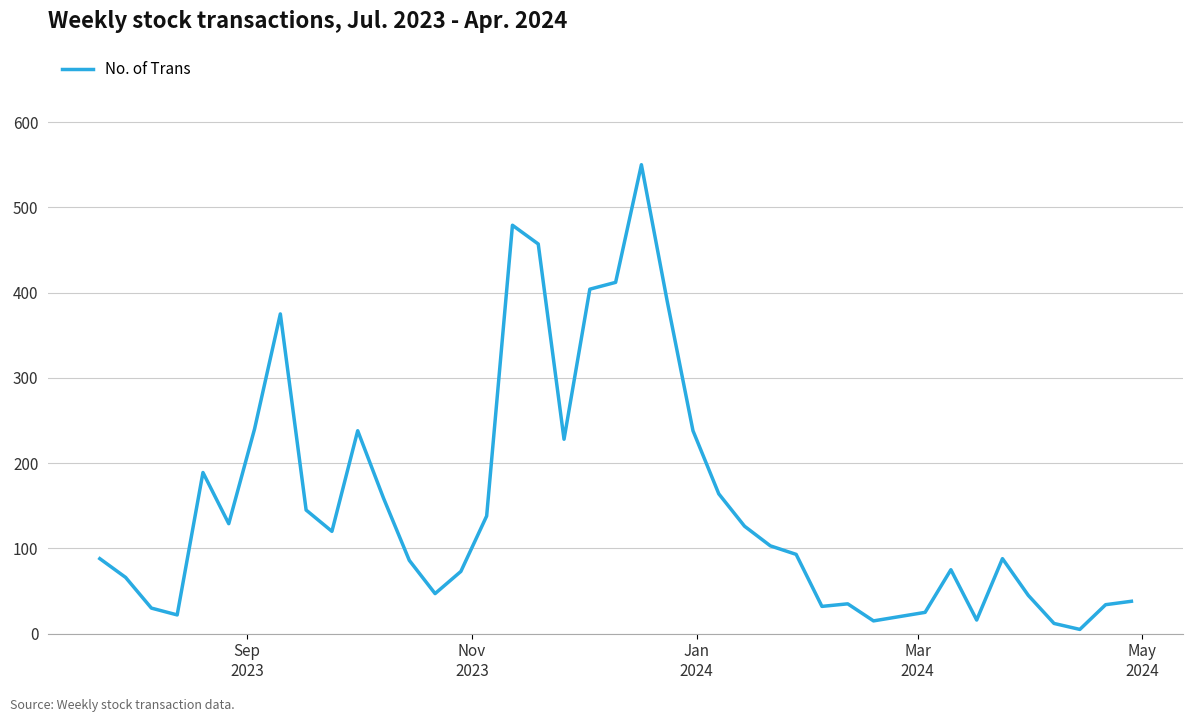

What is the greatest value displayed?

550